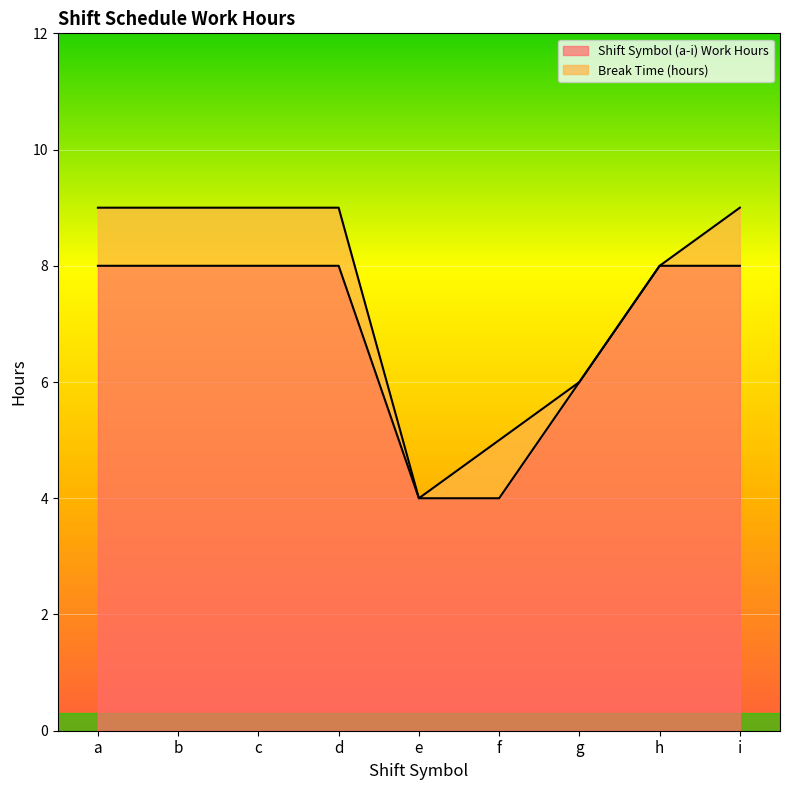

Which category has the highest value across all series?

b